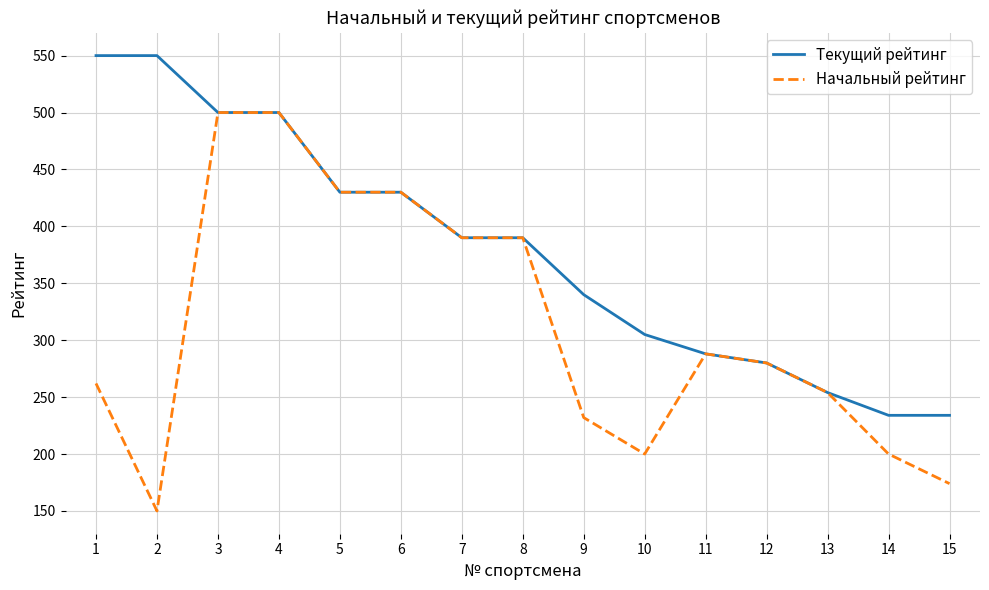

How many lines are shown in the chart?

2